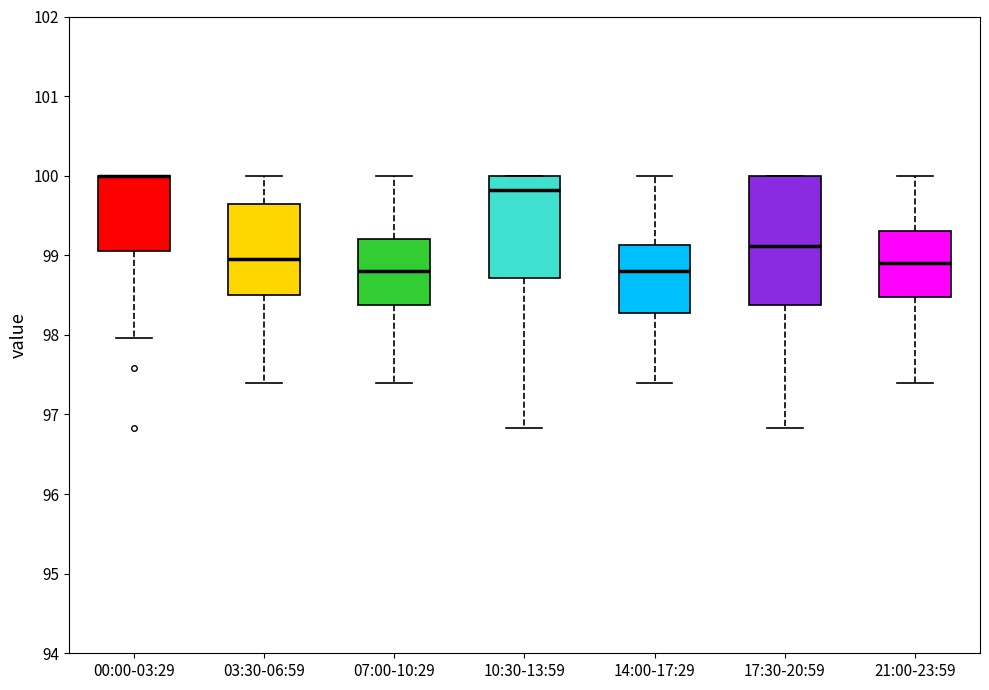

Reading left to right, transcribe this box plot: for each box, give where its median line is, the range the box spans, and where its two whiskers end, as read against the y-axis. The values are not printed on the chart, so give them approximately, as read against the axis.

00:00-03:29: median 100.0 (drawn on the box's upper edge), box 99.1 to 100.0, whiskers 98.0 to 100.0
03:30-06:59: median 99.0, box 98.5 to 99.7, whiskers 97.4 to 100.0
07:00-10:29: median 98.8, box 98.4 to 99.2, whiskers 97.4 to 100.0
10:30-13:59: median 99.8, box 98.7 to 100.0, whiskers 96.8 to 100.0
14:00-17:29: median 98.8, box 98.3 to 99.1, whiskers 97.4 to 100.0
17:30-20:59: median 99.1, box 98.4 to 100.0, whiskers 96.8 to 100.0
21:00-23:59: median 98.9, box 98.5 to 99.3, whiskers 97.4 to 100.0